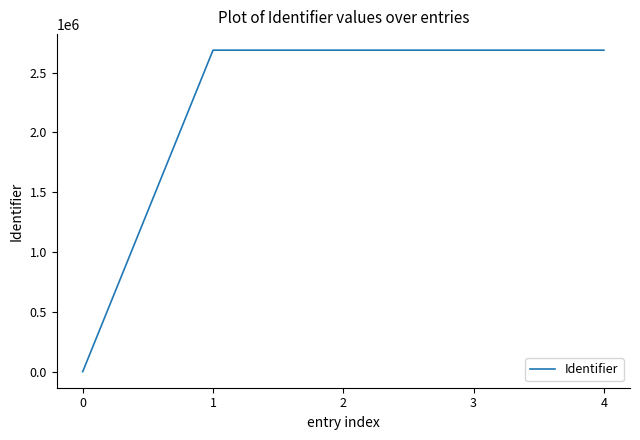

How many categories are shown in the chart?

5